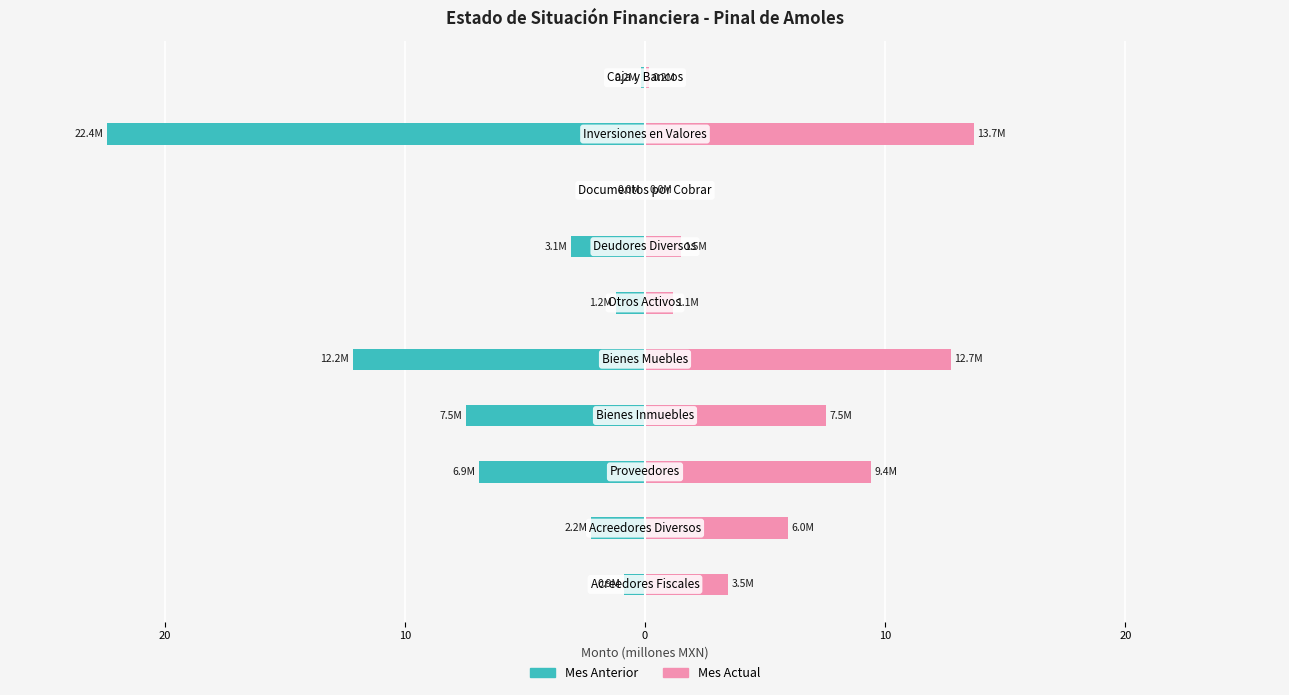

What is the average value of the Mes Actual series?

5.6